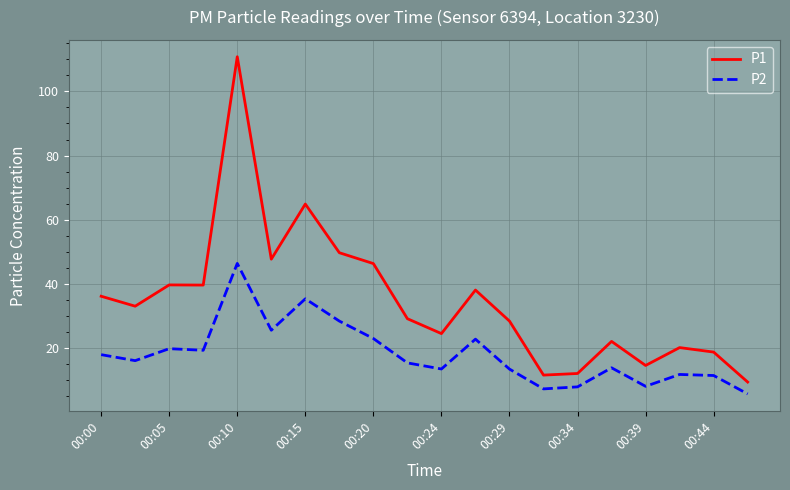

What is the minimum value shown in the chart?

5.7